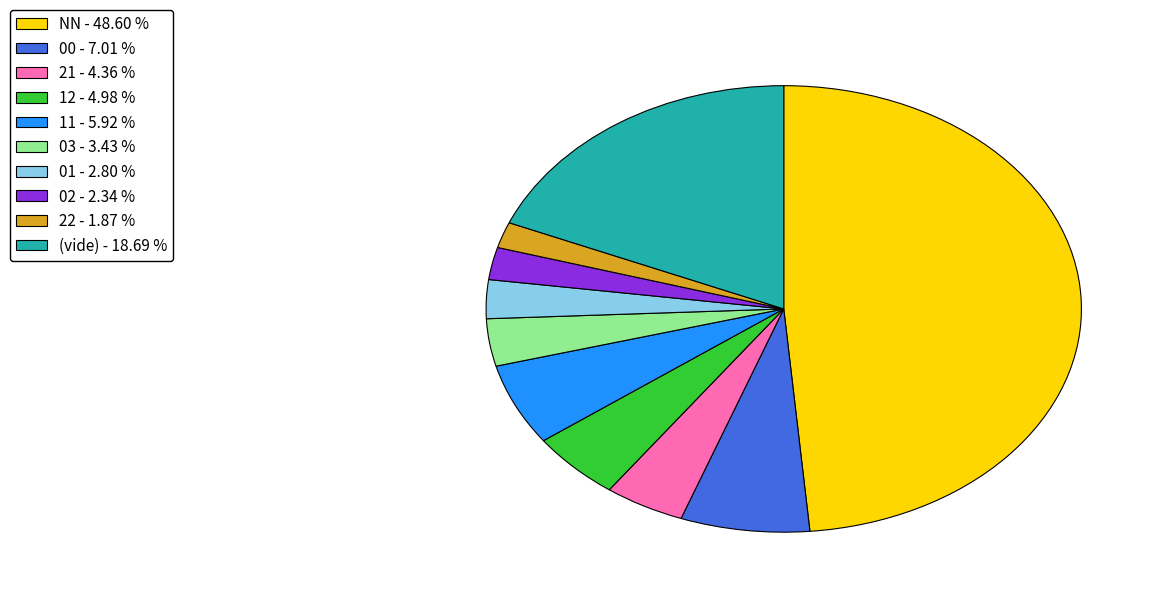

Does any single category account for the majority?

No